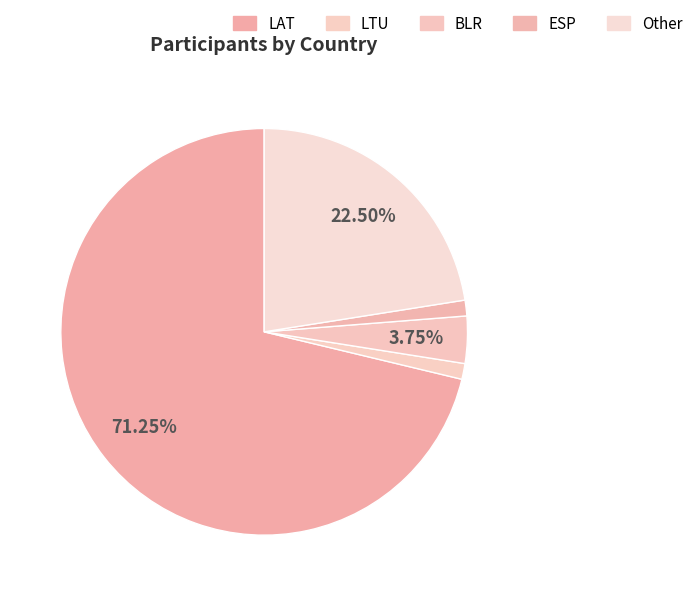

How many slices are in this pie chart?

5